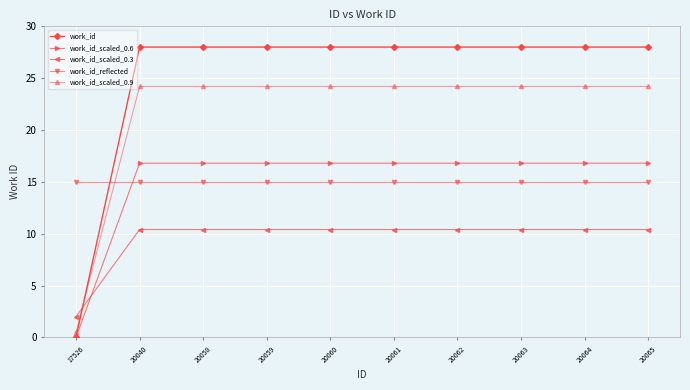

Which series has the largest total across all categories?

work_id